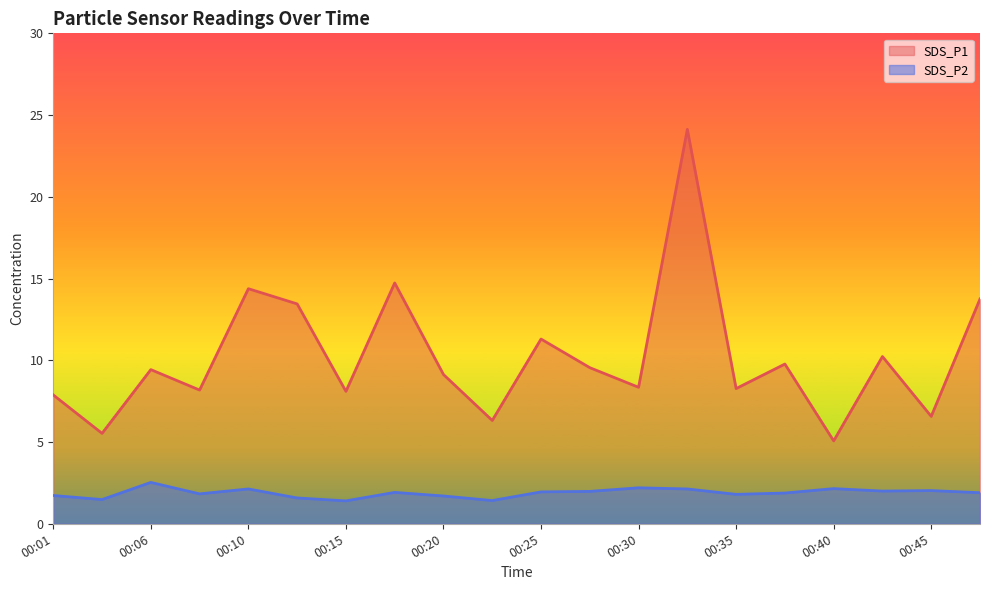

Is the value of SDS_P2 at 00:13 greater than the value of SDS_P1 at 00:06?

No